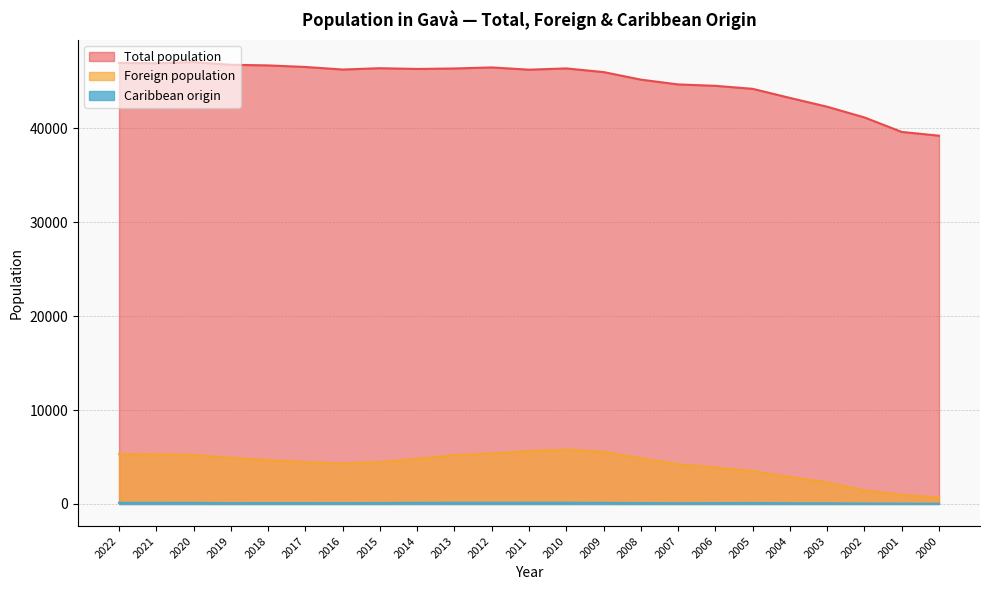

What is the sum of the Foreign population values at 2002 and 2011?

7081